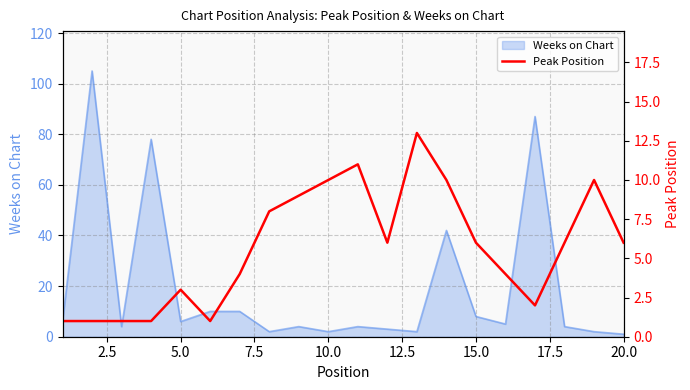

True or false: Weeks on Chart has a value of 1 at 20.0.

True